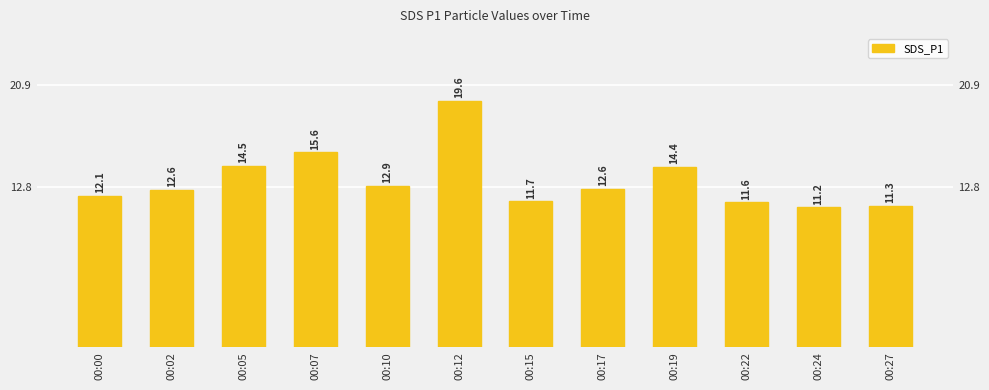

Reading right to left, transcribe all the data shown in this chart.

11.3	11.2	11.6	14.4	12.6	11.7	19.6	12.9	15.6	14.5	12.6	12.1